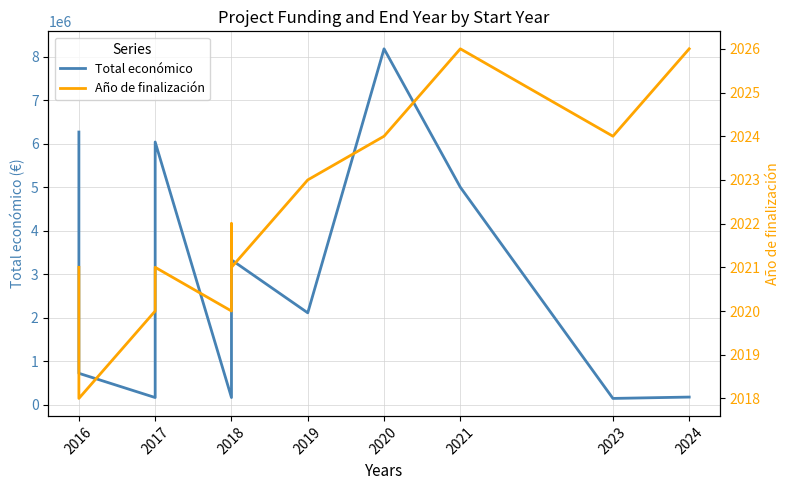

List the series in order of their overall mean, lowest first.

Año de finalización, Total económico